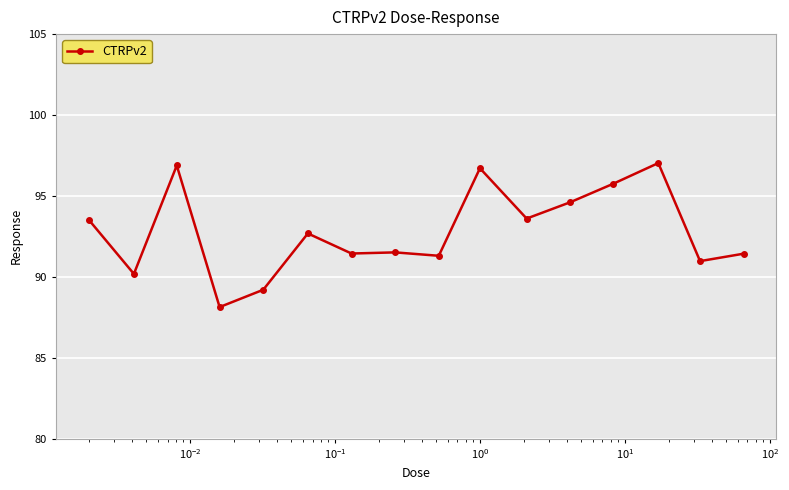

What is the smallest value displayed?

88.1